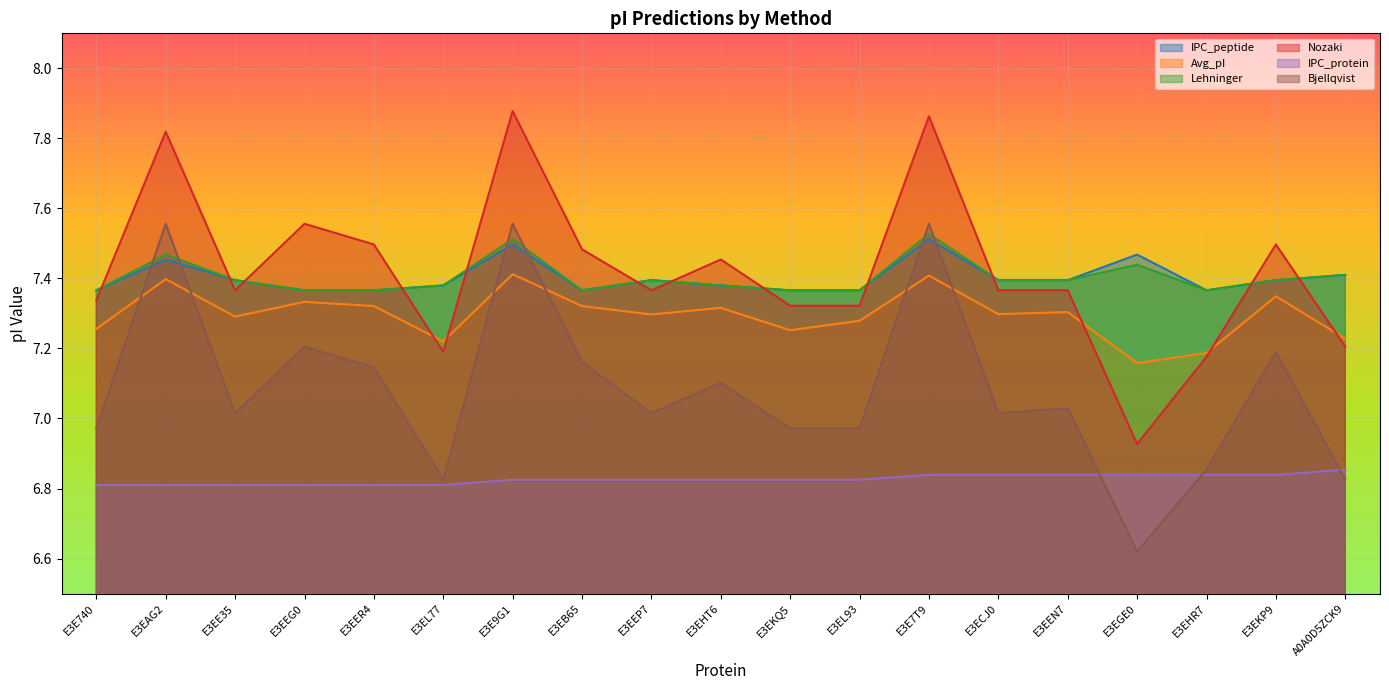

Does the chart display data point markers on the line(s)?

No